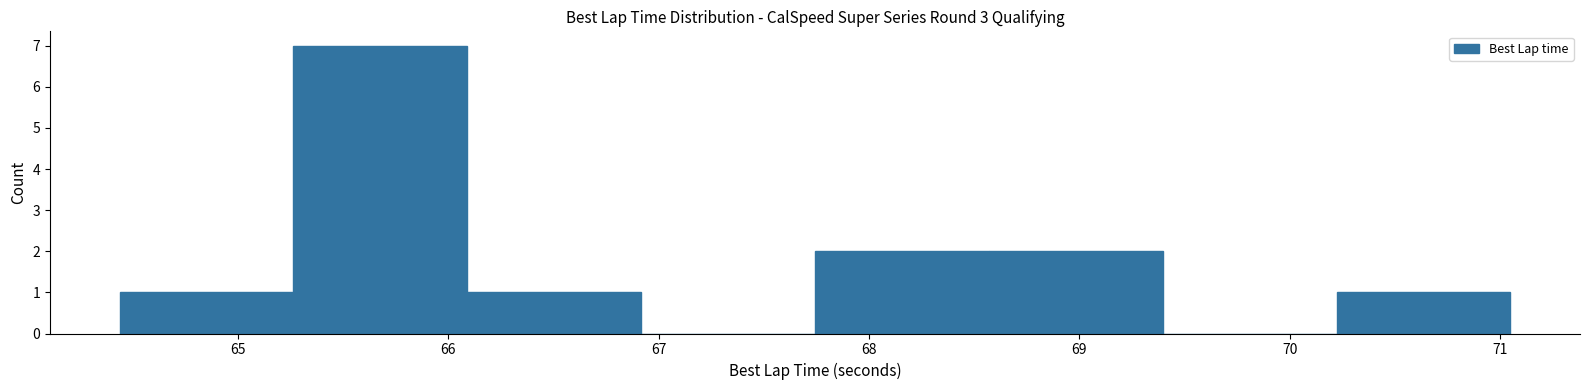

How tall is the bar that spans 66.1 to 66.9 on the x-axis? Neither the bar edges nor the heights are printed on the chart, so give them approximately, as read against the axes.

1